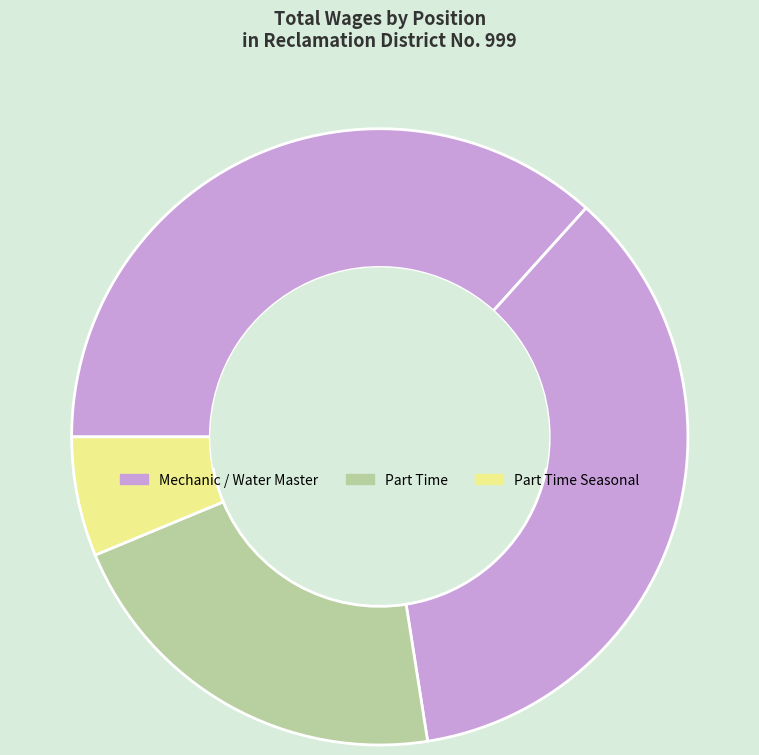

Which category has the biggest portion of the pie?

Mechanic